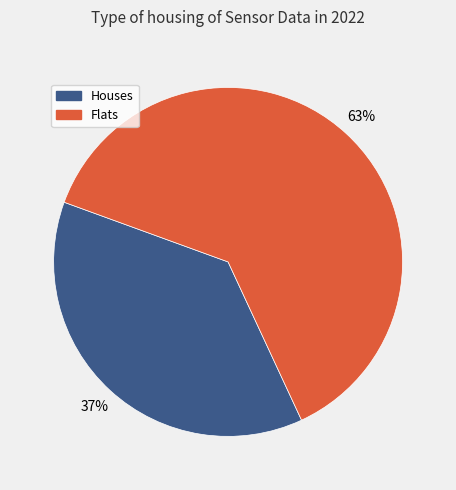

To the nearest percent, what is the average slice percentage?

50%